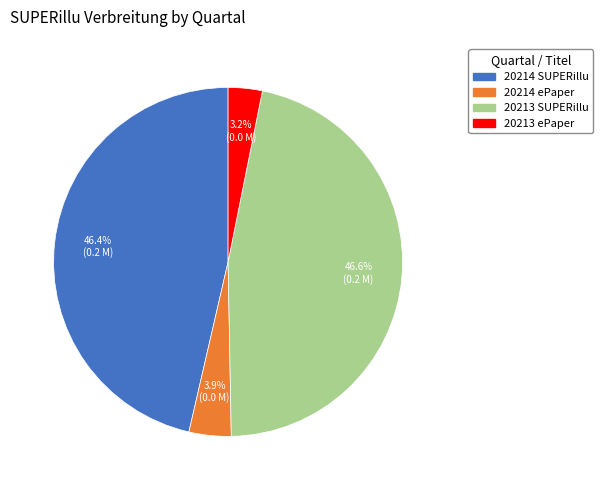

How many segments does this pie chart have?

4